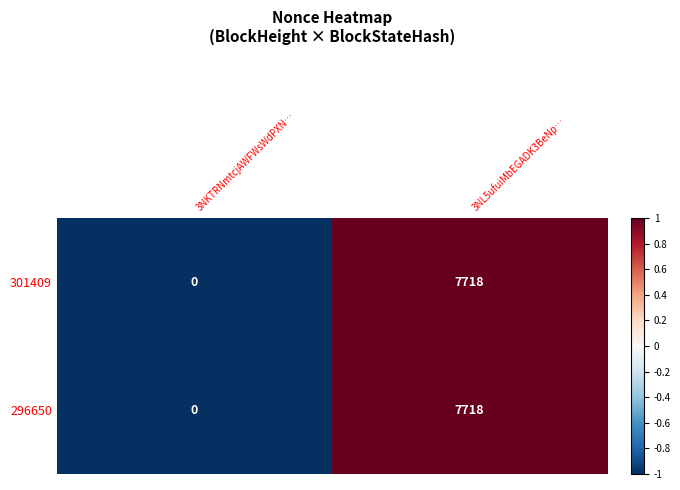

What is the total value across all series at 3NKTRNmtcjAWFWsWdPXN…?

0